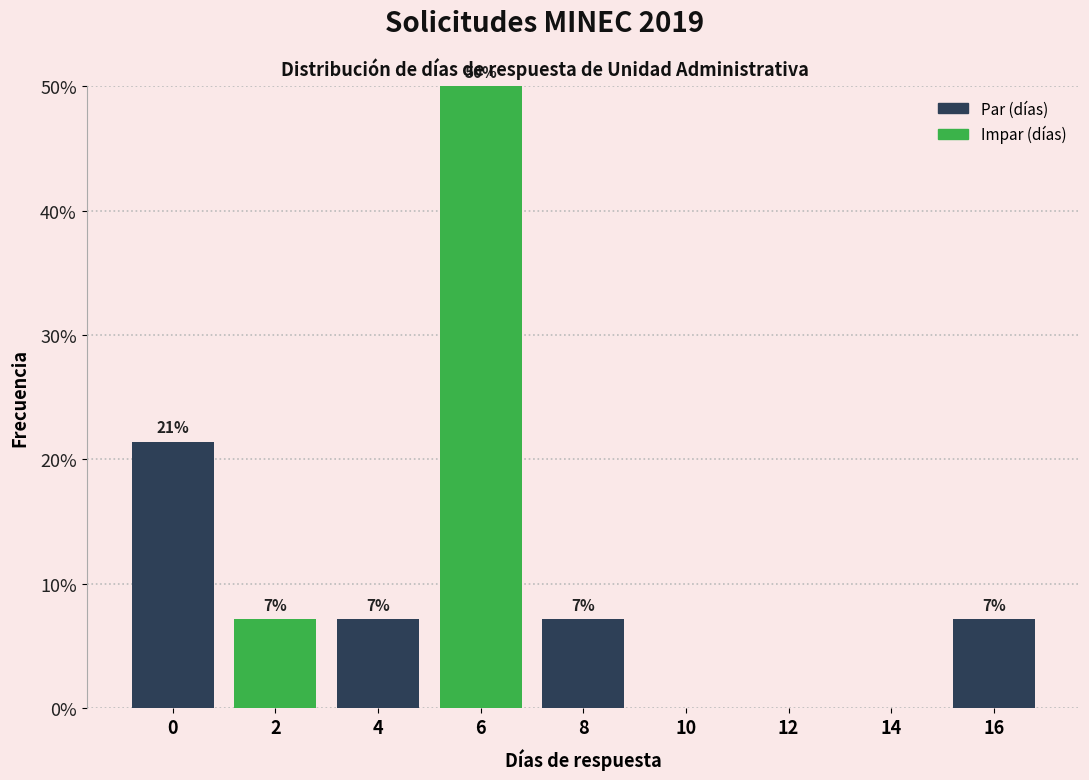

Are the bars horizontal?

No